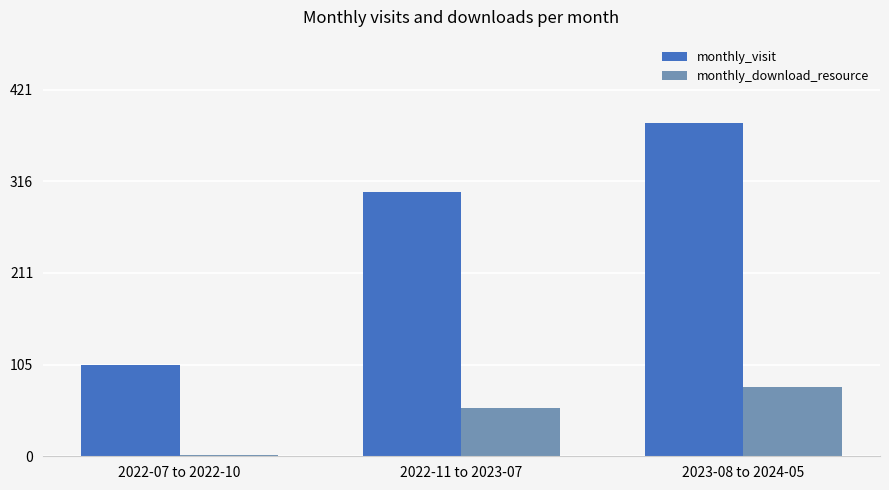

What are all the series names shown in the legend?

monthly_visit, monthly_download_resource